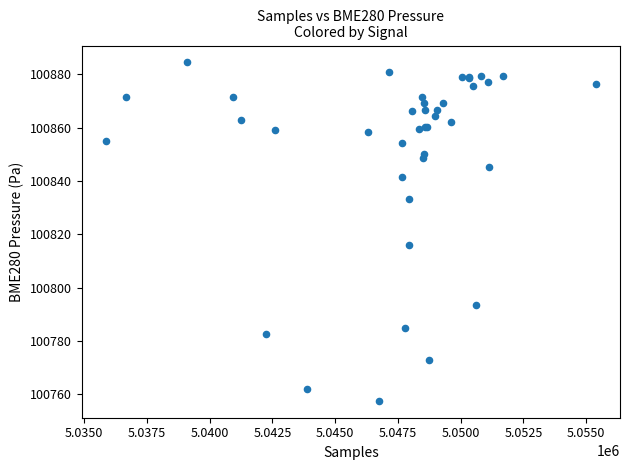

What Y value in the scatter plot is closest to 100821?

100815.8